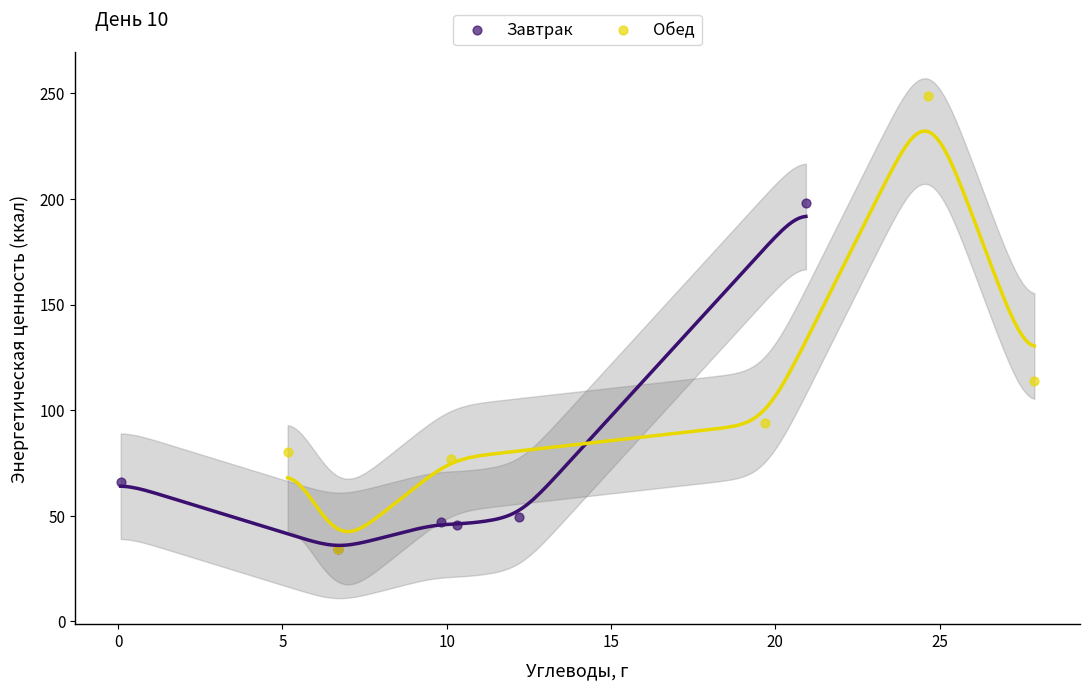

Which series has the widest spread of Y values?

Обед